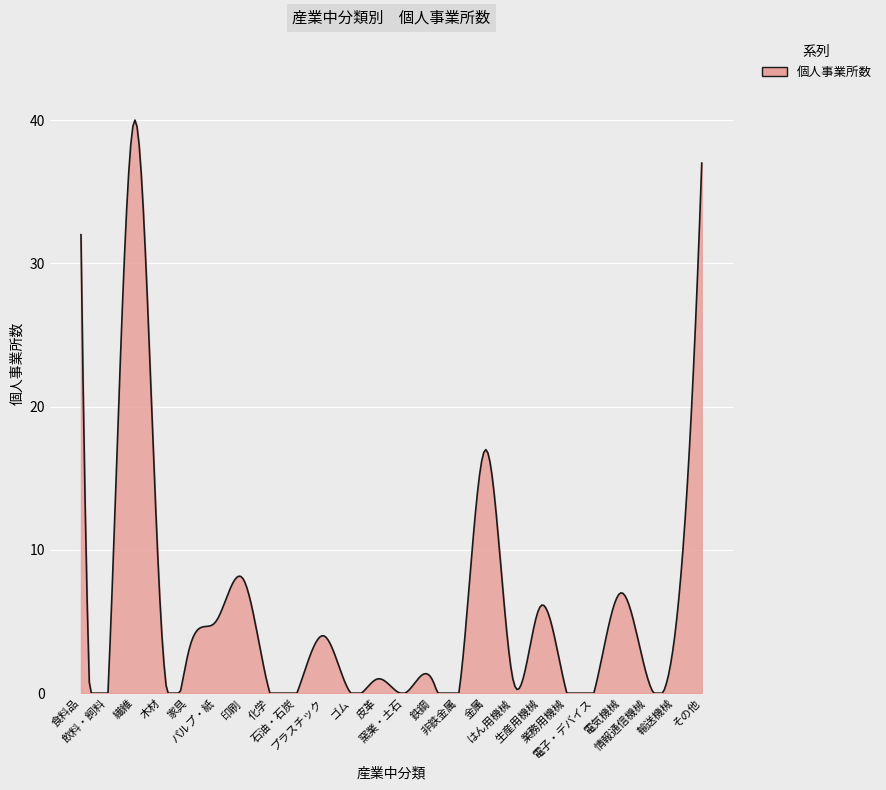

How many series are shown in this chart?

1